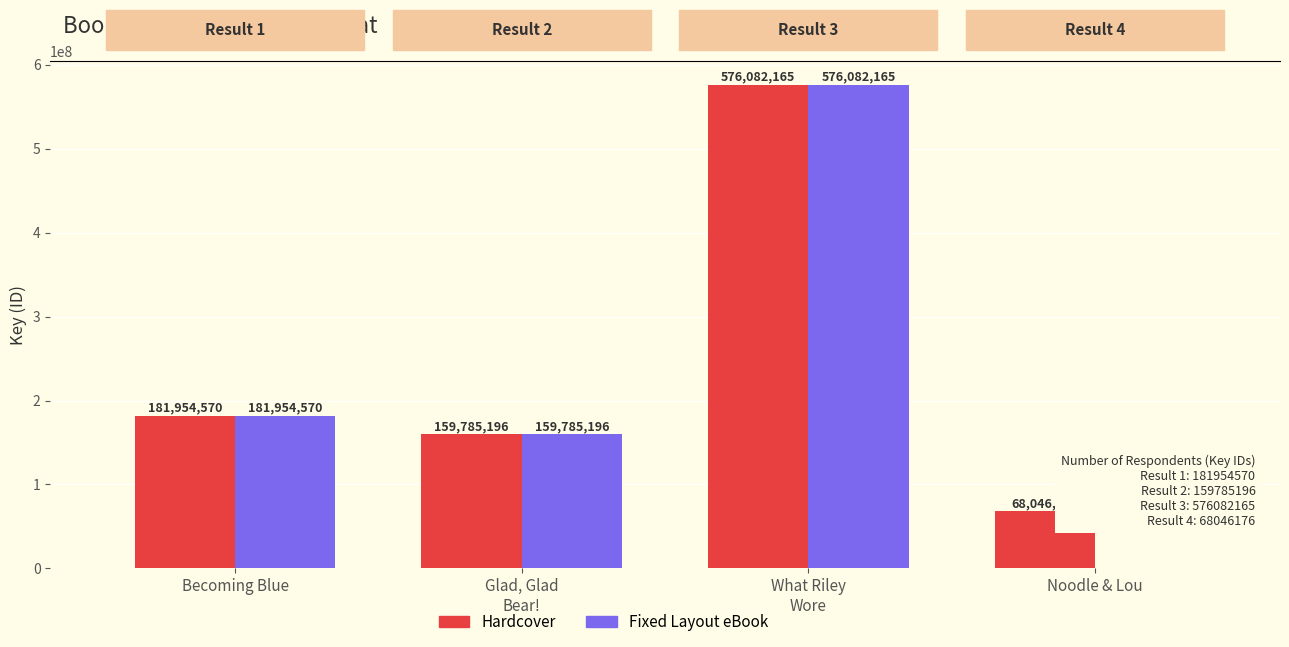

Is it true that Hardcover equals 181954570 at Becoming Blue?

True